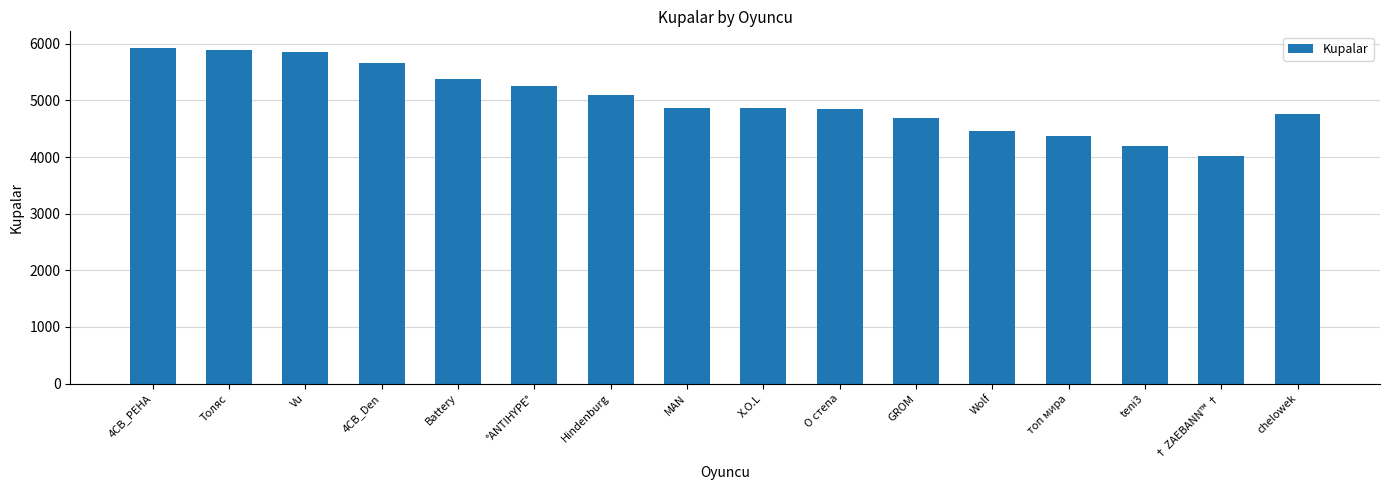

Read the value at Толяс.

5884